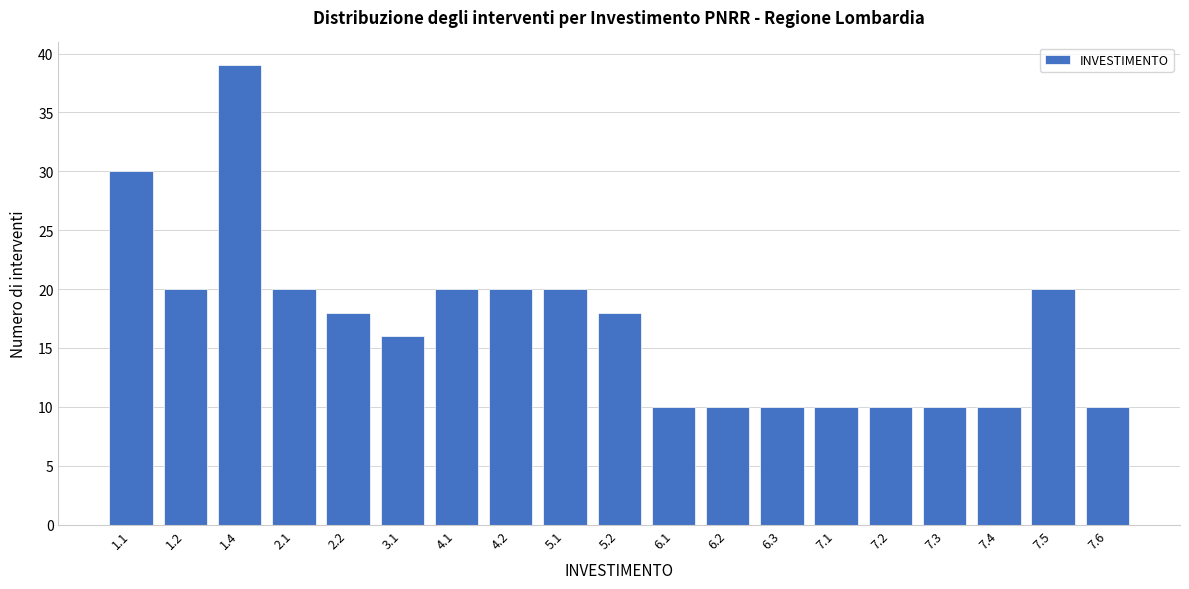

Reading left to right, list all the values displayed in this chart.

1.1=30	1.2=20	1.4=39	2.1=20	2.2=18	3.1=16	4.1=20	4.2=20	5.1=20	5.2=18	6.1=10	6.2=10	6.3=10	7.1=10	7.2=10	7.3=10	7.4=10	7.5=20	7.6=10